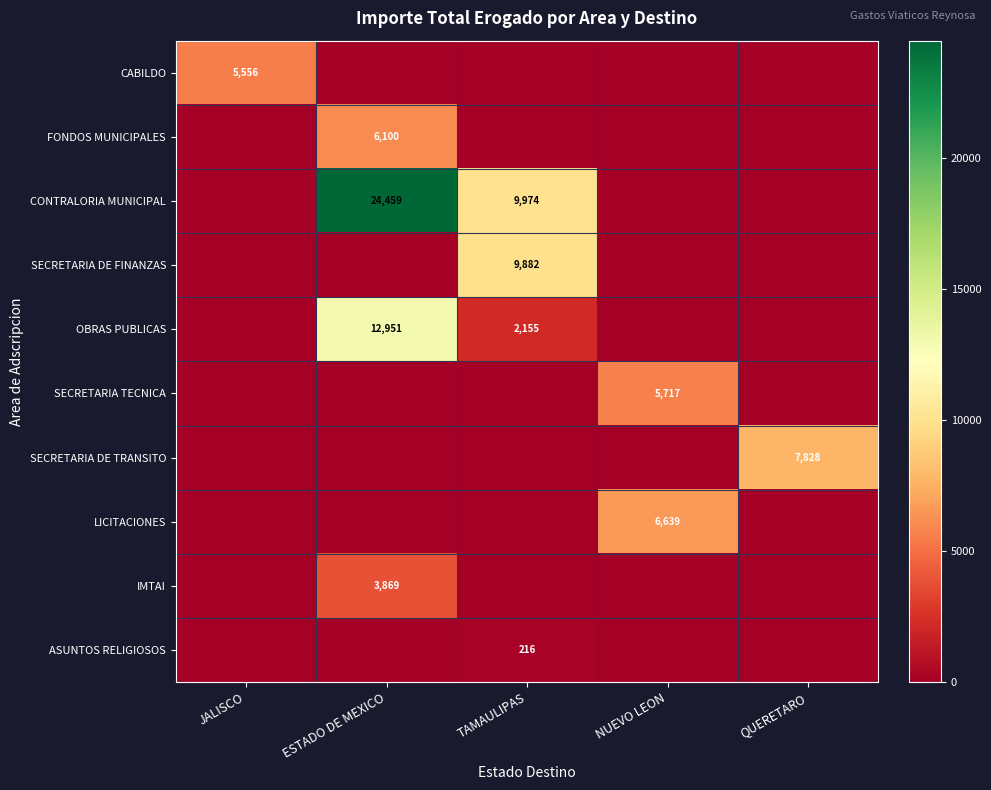

The value of LICITACIONES at NUEVO LEON is 6639. True or false?

True